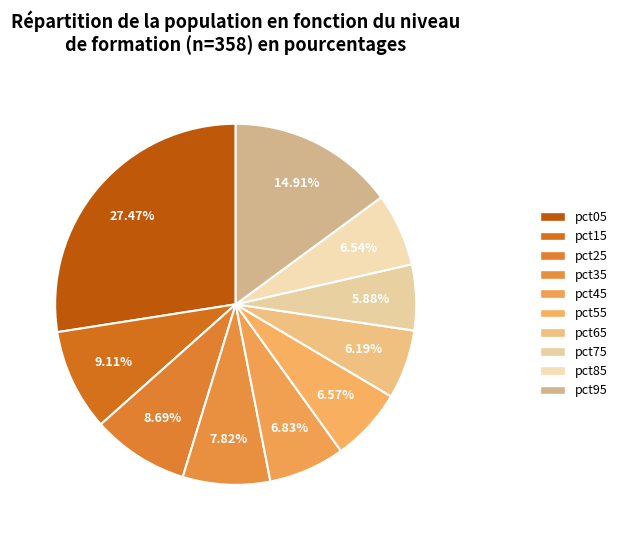

Is it true that pct75 is 11% of the pie?

False